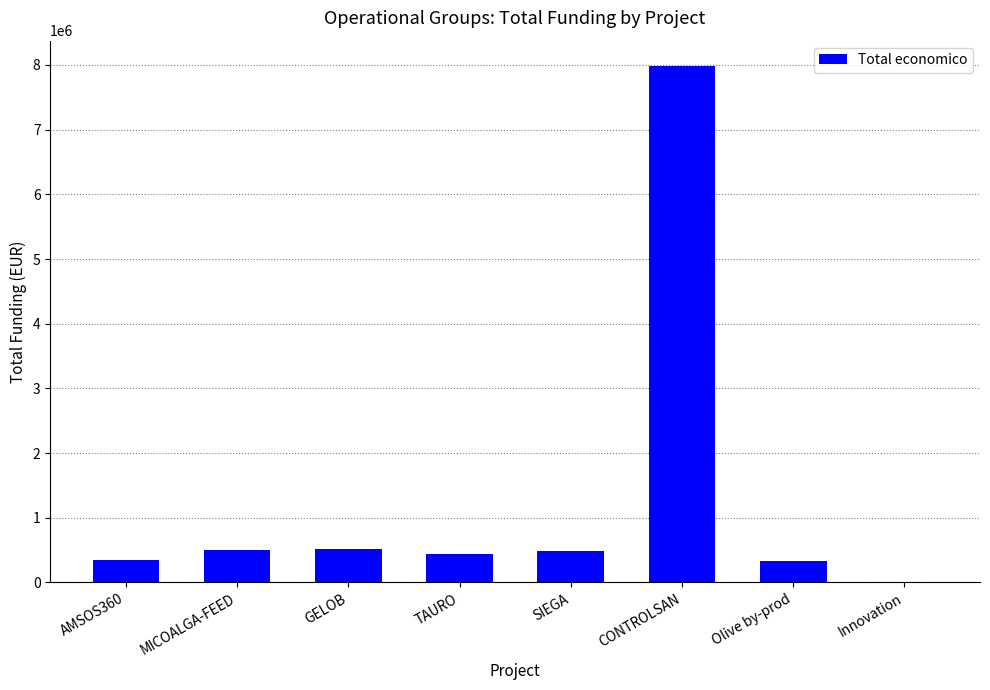

Is it true that the value at MICOALGA-FEED is 505519?

True